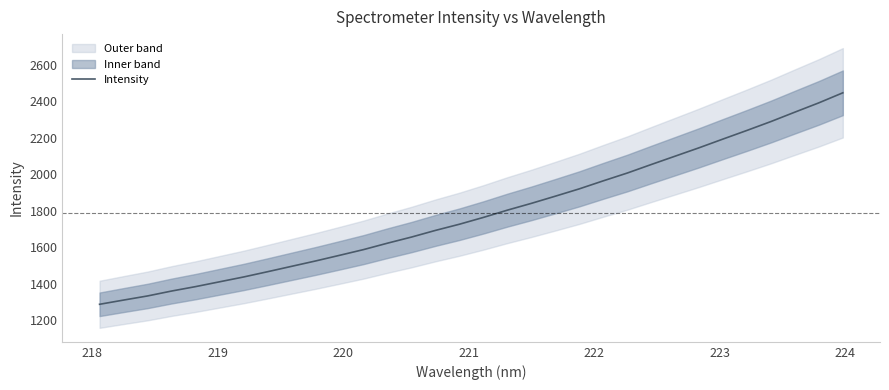

What is the sum of all values?

57236.6